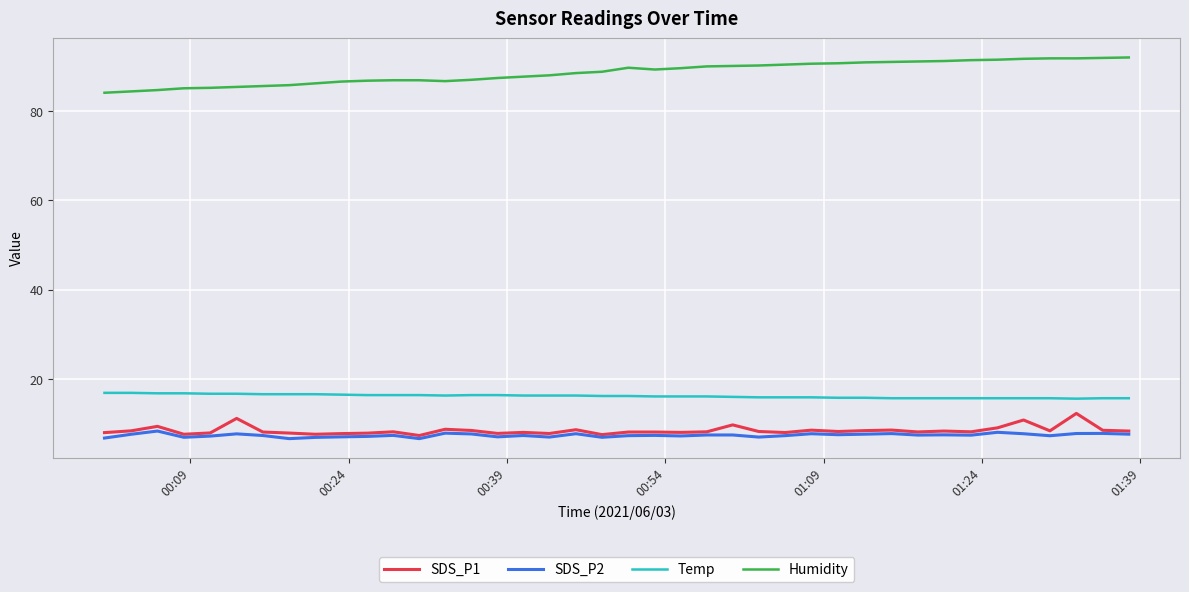

True or false: Temp and Humidity cross at least once.

False